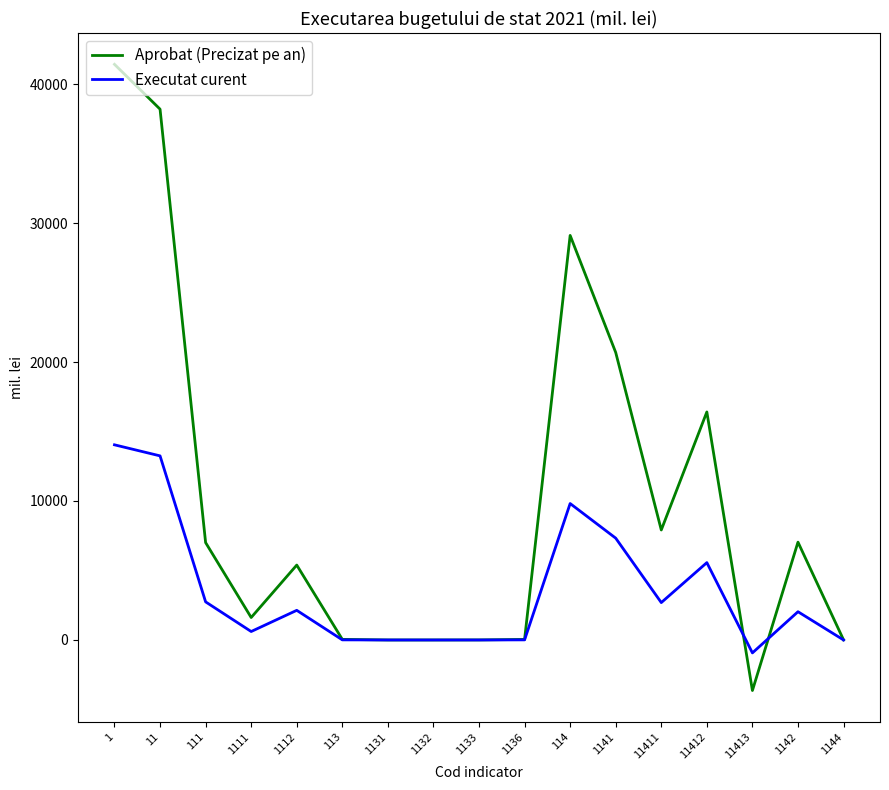

True or false: Executat curent has a value of 7.9 at 1136.

True